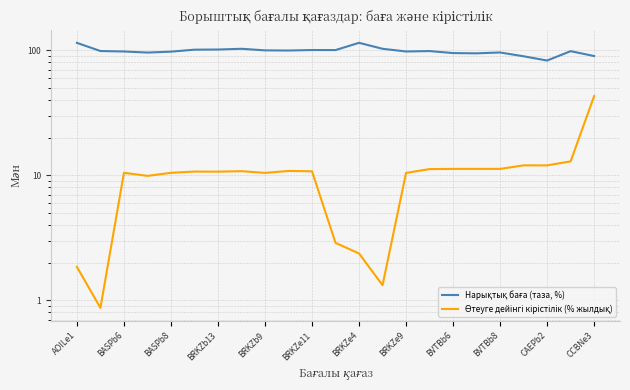

Reading left to right, what are all the values shown in this chart?

Нарықтық баға (таза, %): 114.8	98.8	98.0	96.0	97.7	101.3	101.6	103.0	100.0	99.7	100.6	100.5	114.9	103.0	98.0	98.7	95.1	94.7	96.2	89.7	82.9	98.6	90.1
Өтеуге дейінгі кірістілік (% жылдық): 1.9	0.9	10.5	9.9	10.5	10.7	10.7	10.8	10.5	10.8	10.8	2.9	2.4	1.3	10.5	11.2	11.3	11.3	11.3	12.0	12.0	12.9	43.1